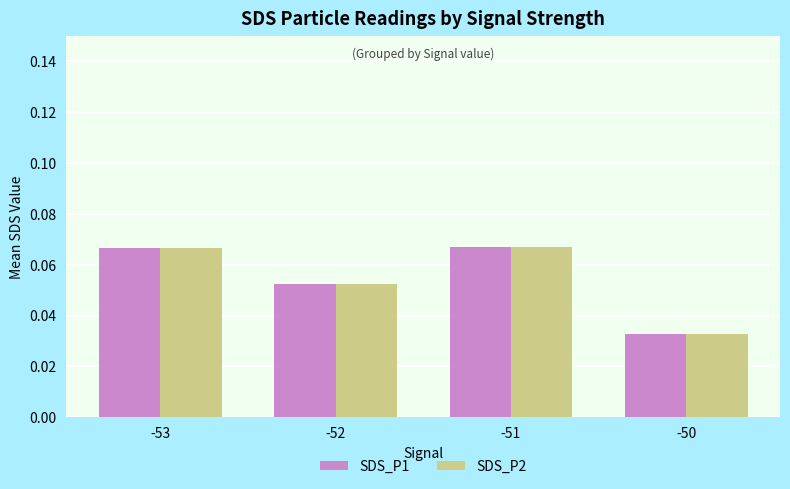

Count the SDS_P2 values in the range 0 to 1.

4